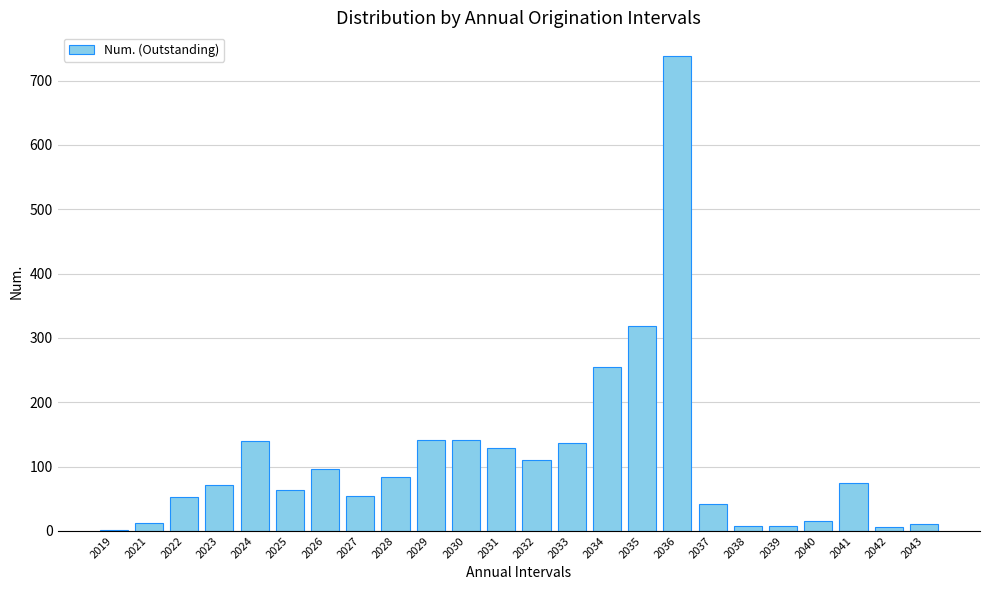

At which category does the chart reach its peak across all series?

2036